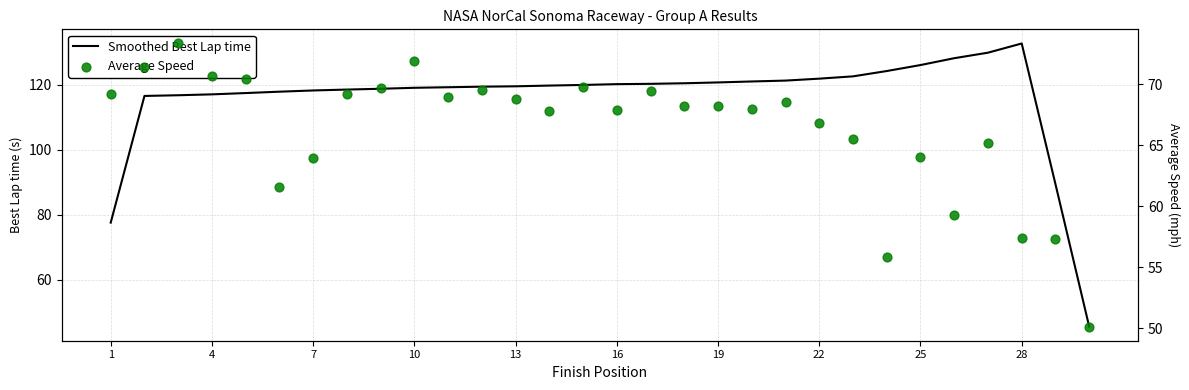

What are all the series names shown in the legend?

Smoothed Best Lap time, Average Speed